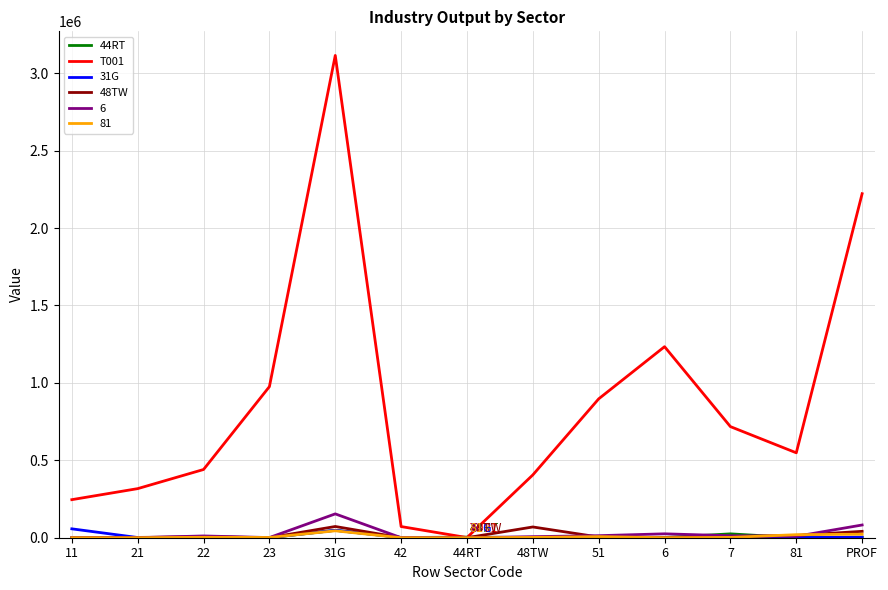

What is the total value across all series at 23?

979467